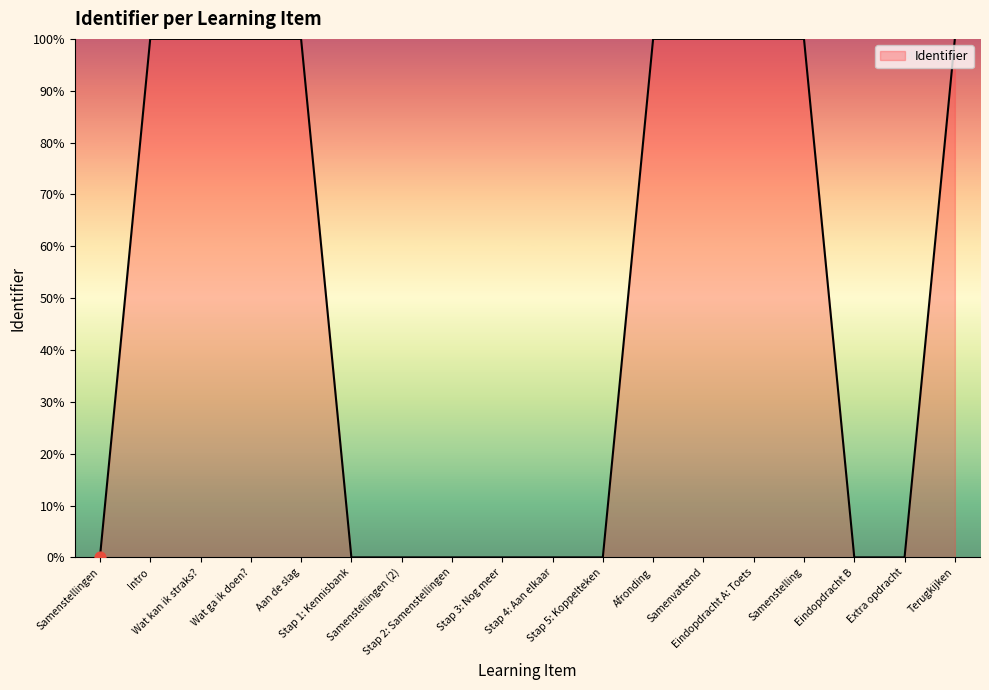

Which has a higher value, Intro or Samenstellingen?

Intro